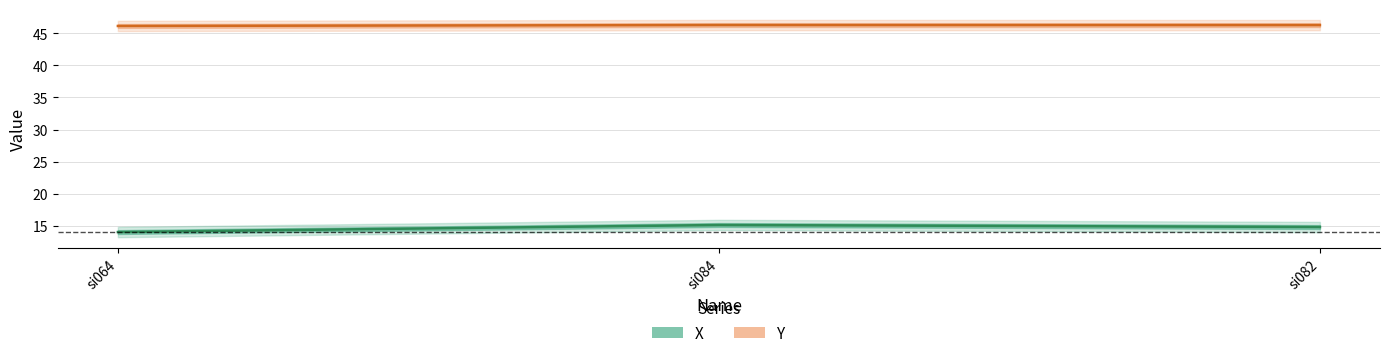

What are all the series names shown in the legend?

X, Y